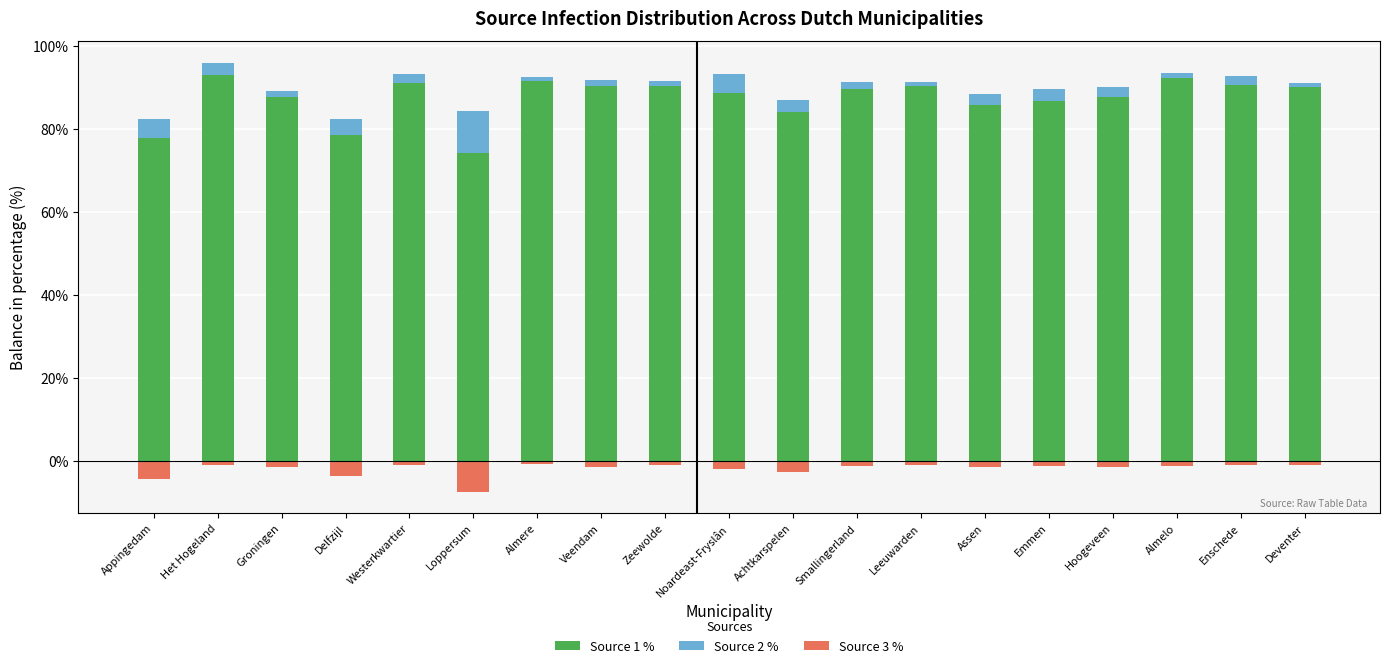

What position from the right is Veendam?

12